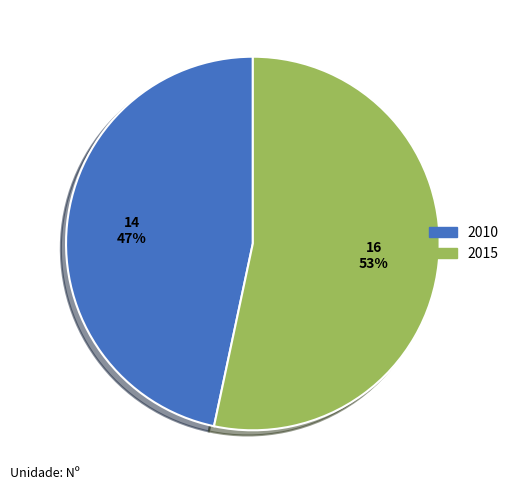

To the nearest percent, what is the combined percentage of 2010 and 2015?

100%